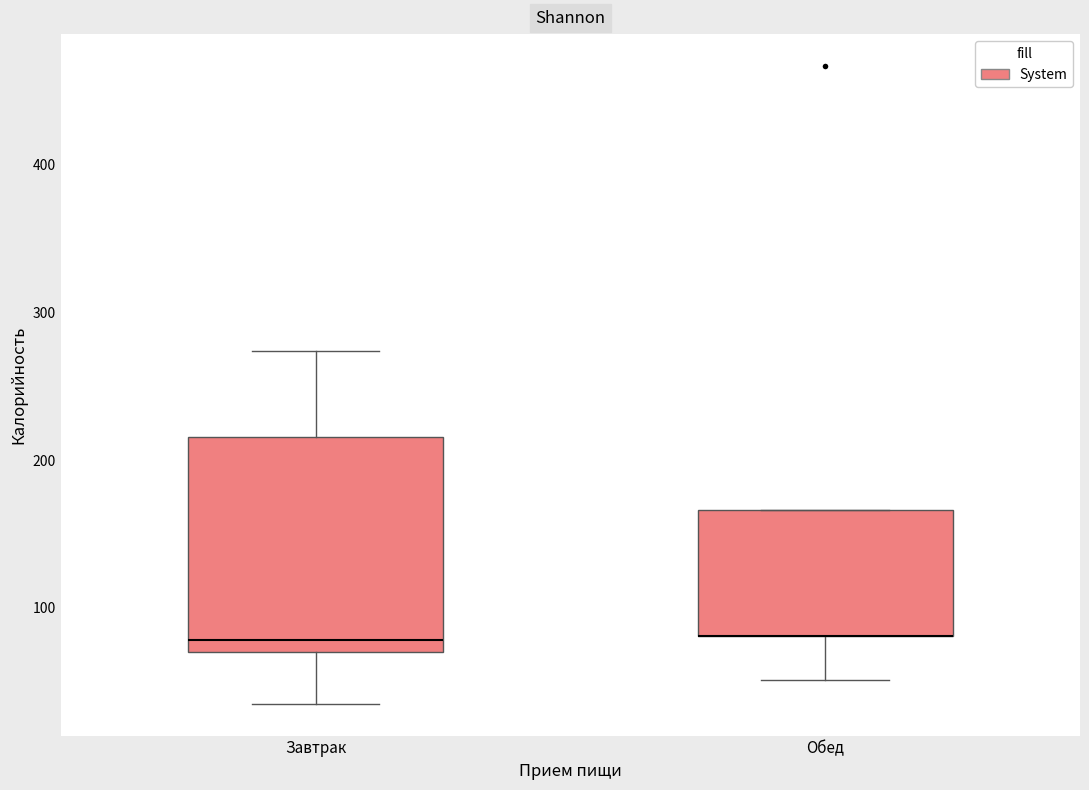

Reading left to right, transcribe this box plot: for each box, give where its median line is, the range the box spans, and where its two whiskers end, as read against the y-axis. The values are not printed on the chart, so give them approximately, as read against the axis.

Завтрак: median 80, box 70 to 220, whiskers 40 to 270
Обед: median 80 (drawn on the box's lower edge), box 80 to 170, whiskers 50 to 170